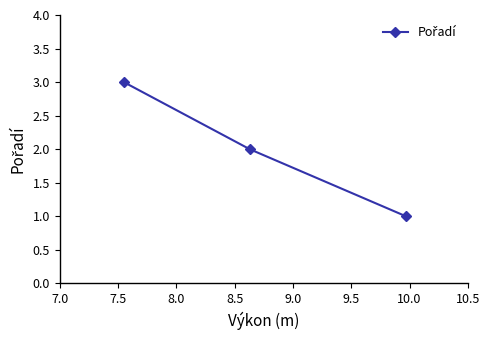

What is the sum of all values?

6